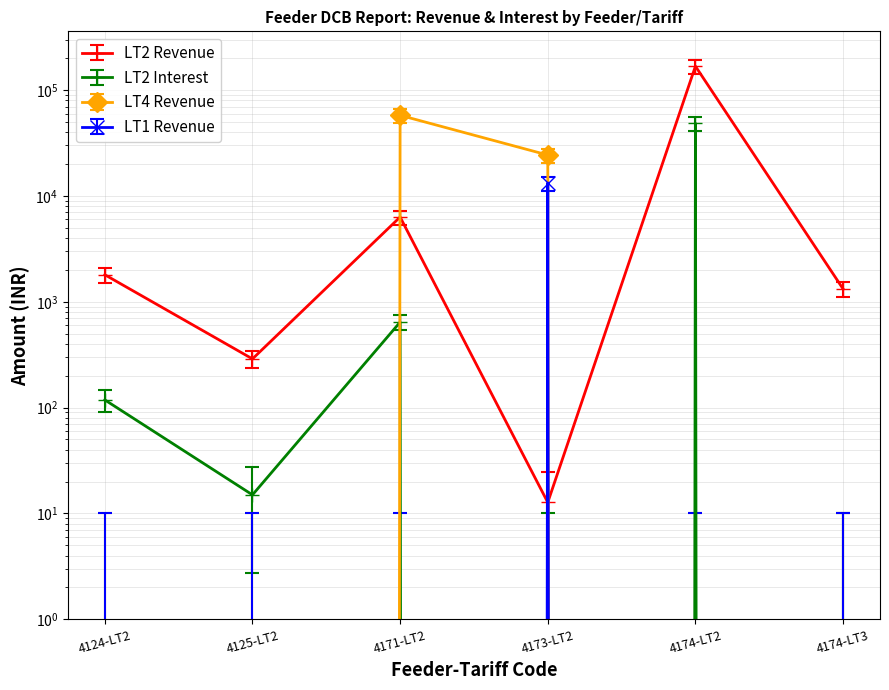

How many times do LT2 Revenue and LT4 Revenue cross each other?

2